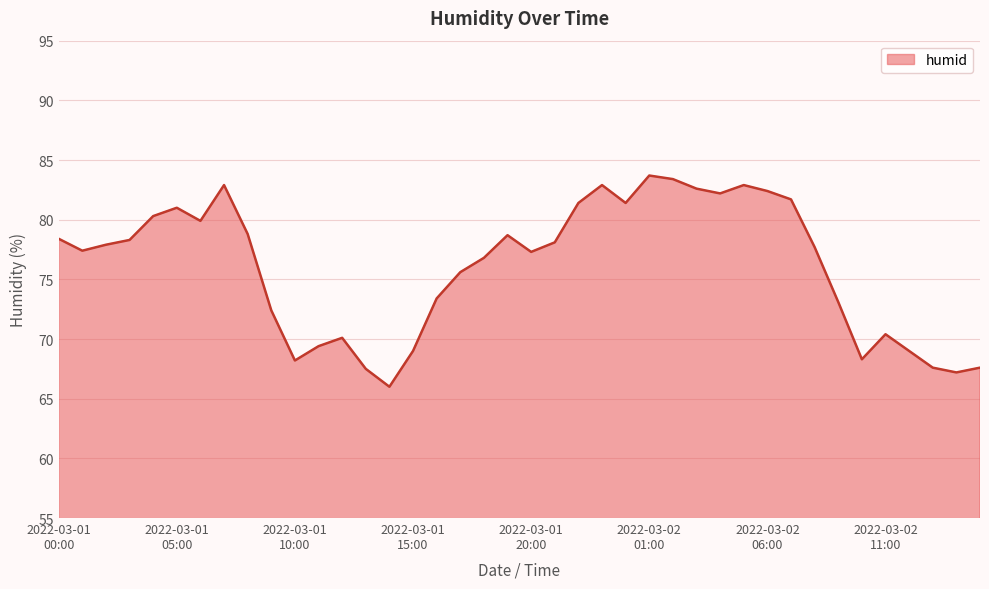

What is the minimum value shown in the chart?

66.0